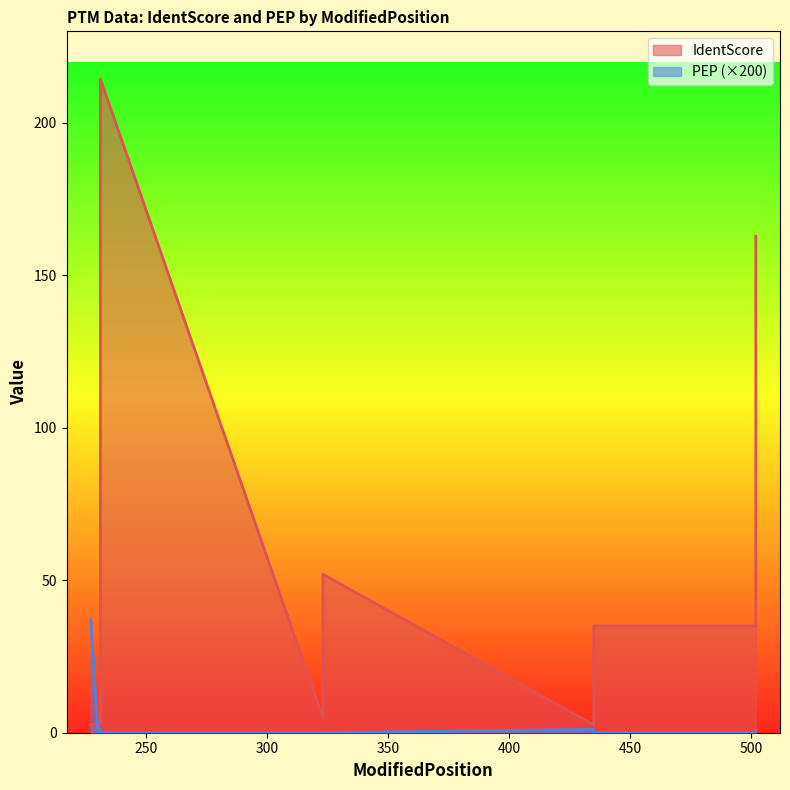

At which category is the sum across all series the highest?

231